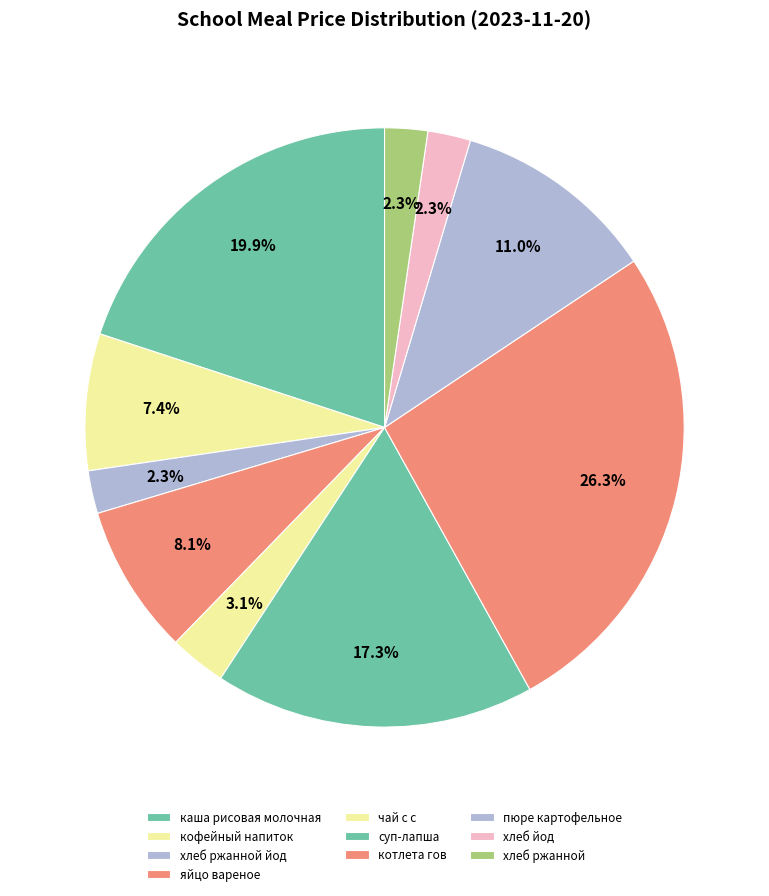

Is there a majority slice in this chart?

No